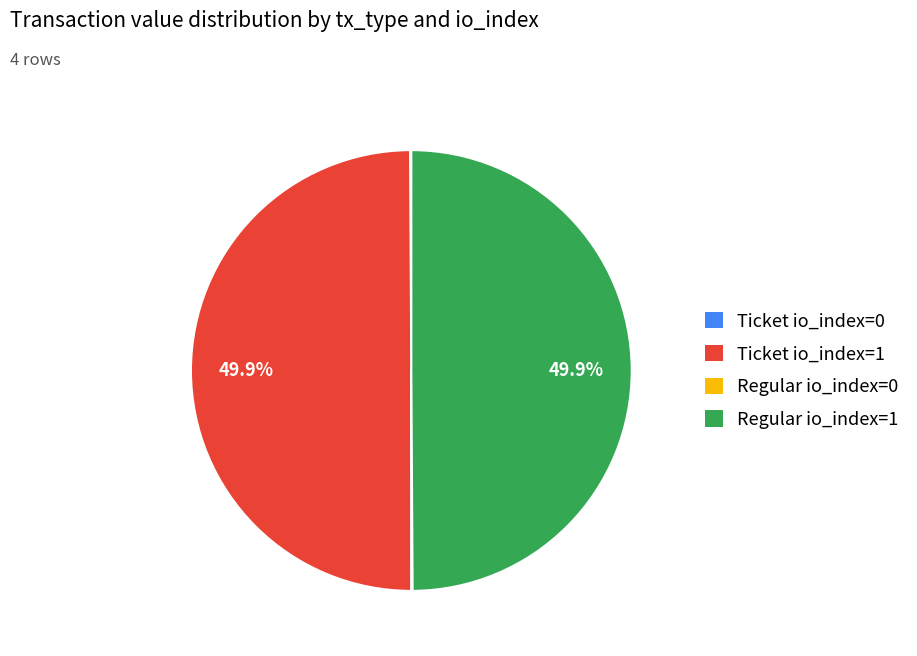

What is the ratio of the value at Ticket io_index=1 to the value at Regular io_index=1?

1.0